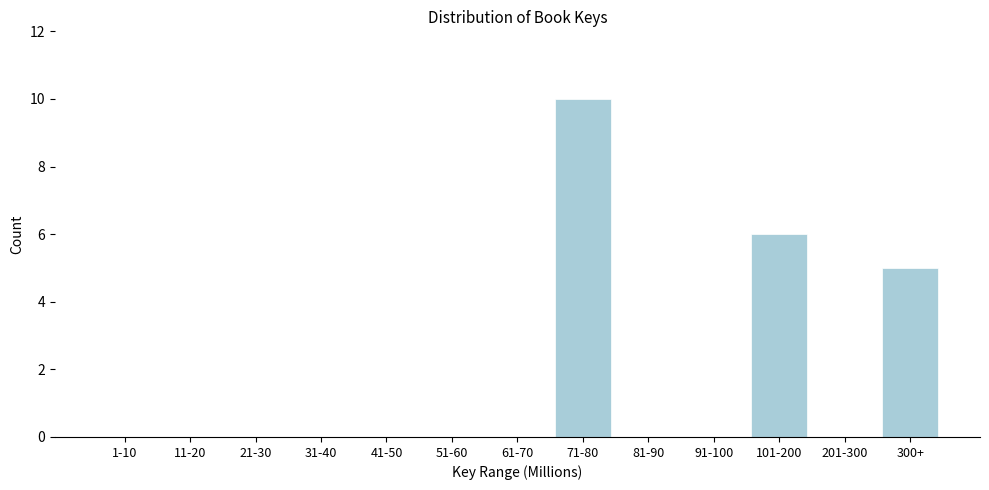

Reading left to right, what are all the values shown in this chart?

1-10=0	11-20=0	21-30=0	31-40=0	41-50=0	51-60=0	61-70=0	71-80=10	81-90=0	91-100=0	101-200=6	201-300=0	300+=5